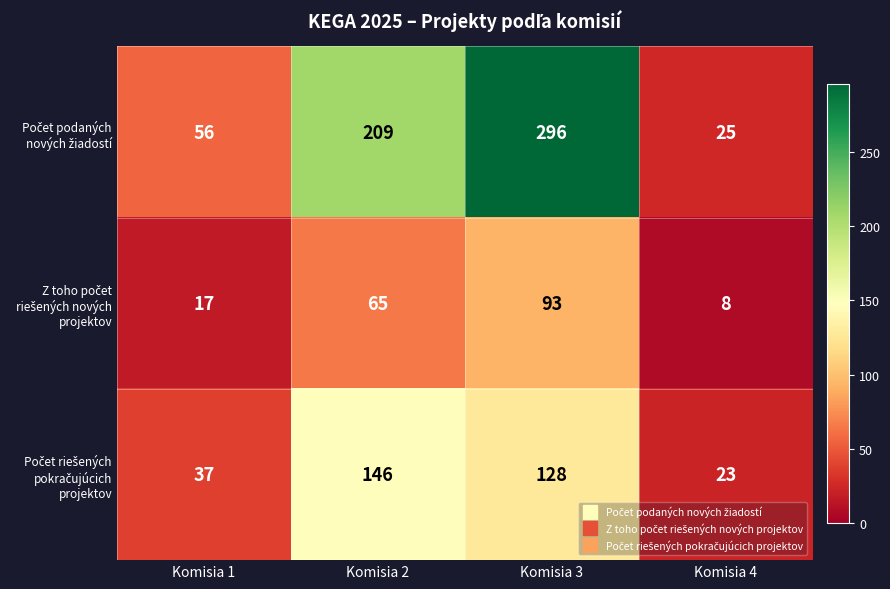

What is the difference between the highest and lowest values at Komisia 4?

17